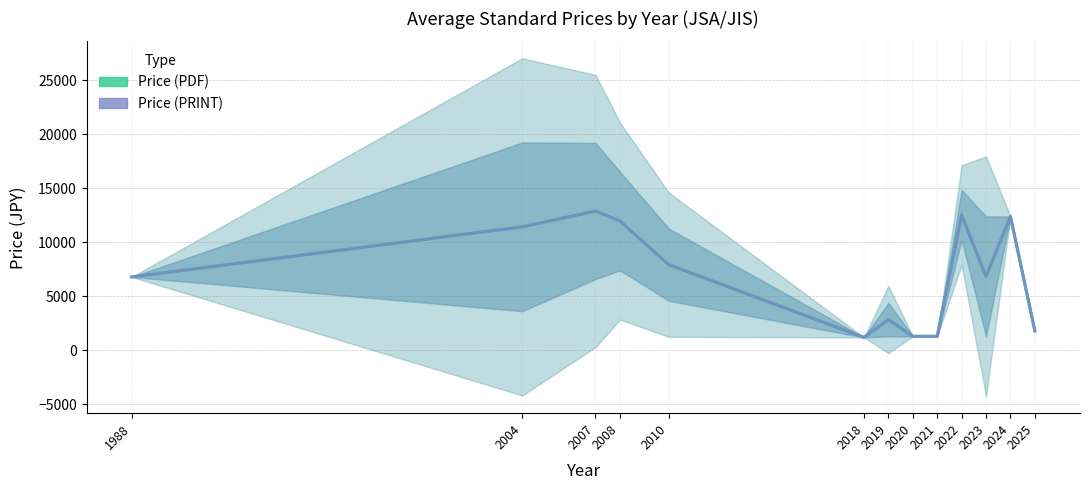

True or false: Price (PRINT) and Price (PDF) intersect in this chart.

False